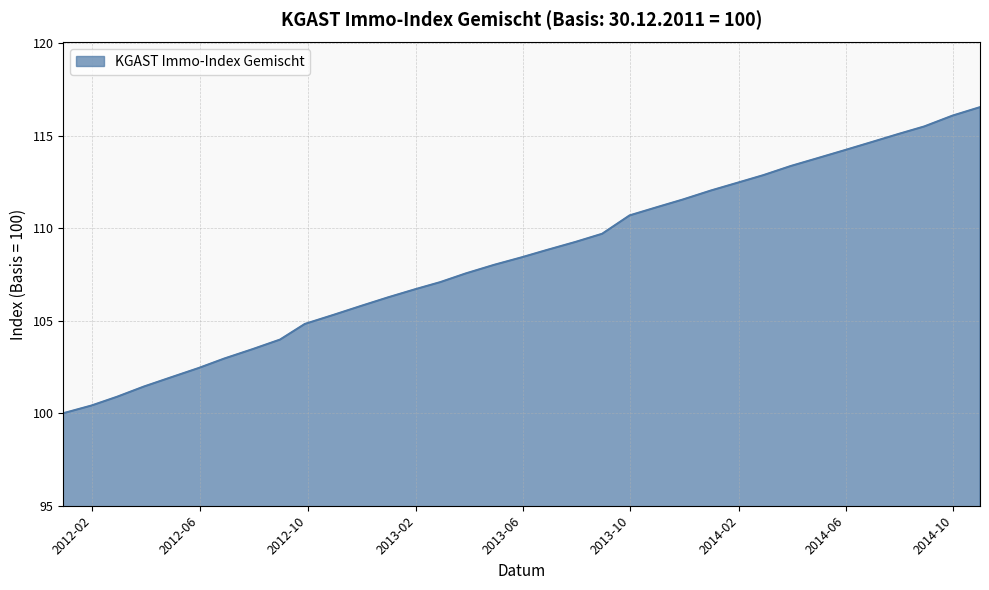

How many lines are shown in the chart?

1